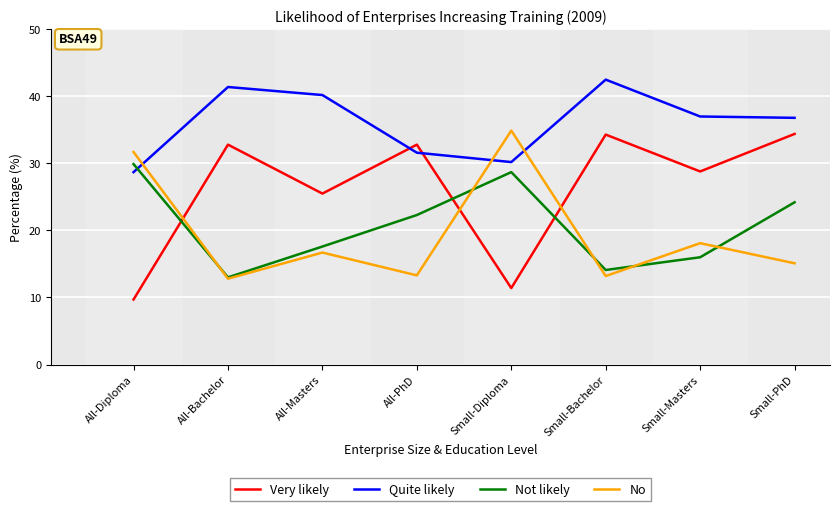

At which category is the sum across all series the highest?

Small-PhD